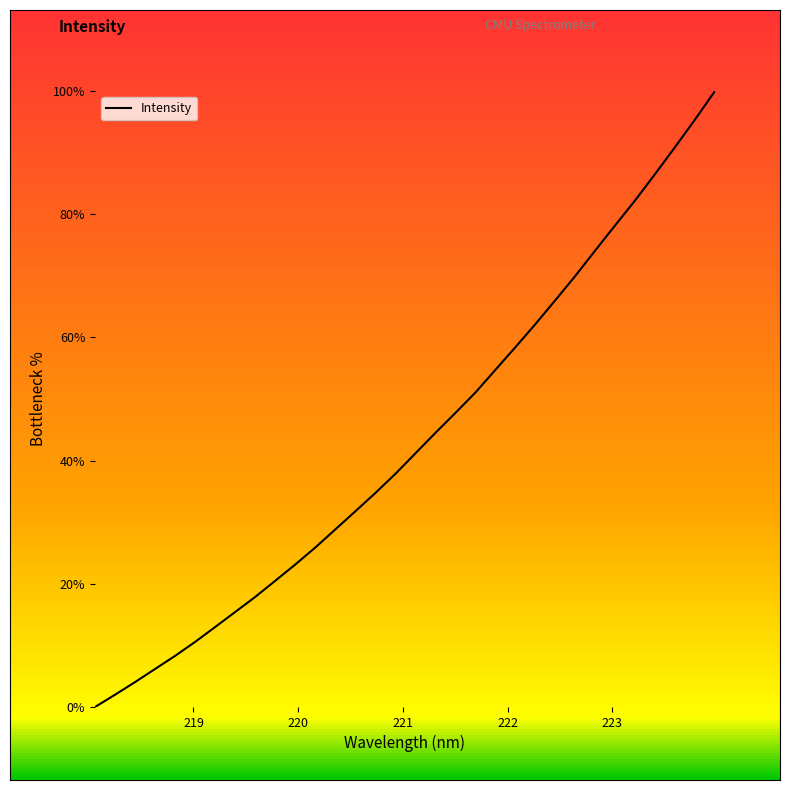

What is the difference between the maximum and minimum values?

100.0